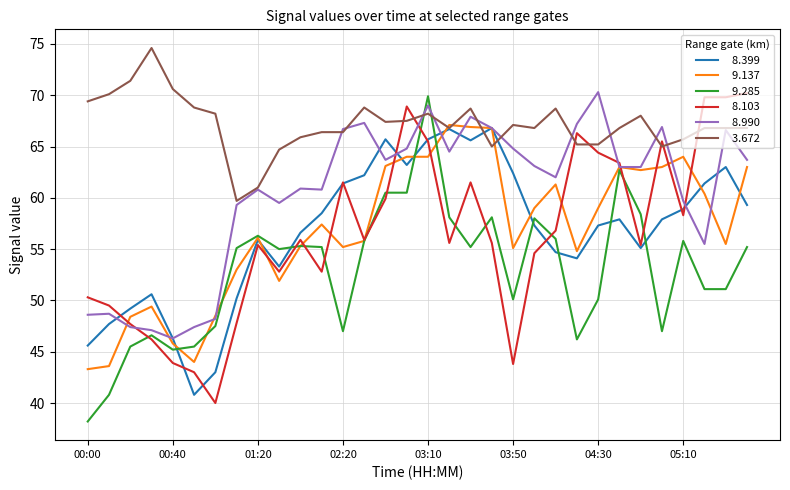

What is the maximum value shown in the chart?

74.6